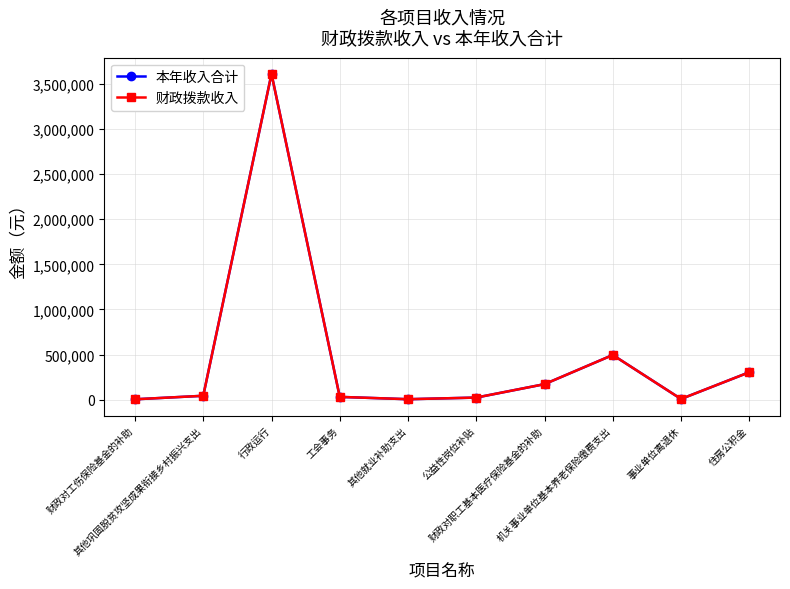

Which series has the largest range (max minus min)?

本年收入合计